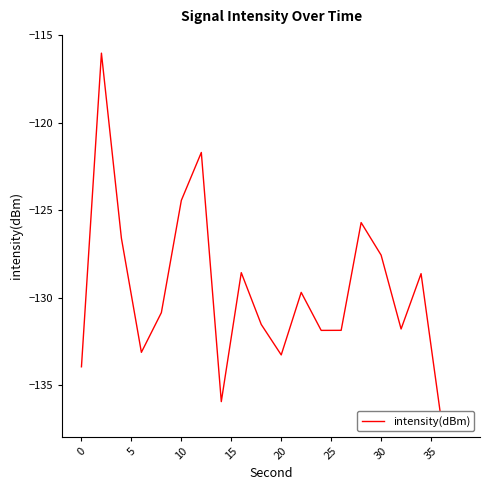

What is the maximum value shown in the chart?

-116.0